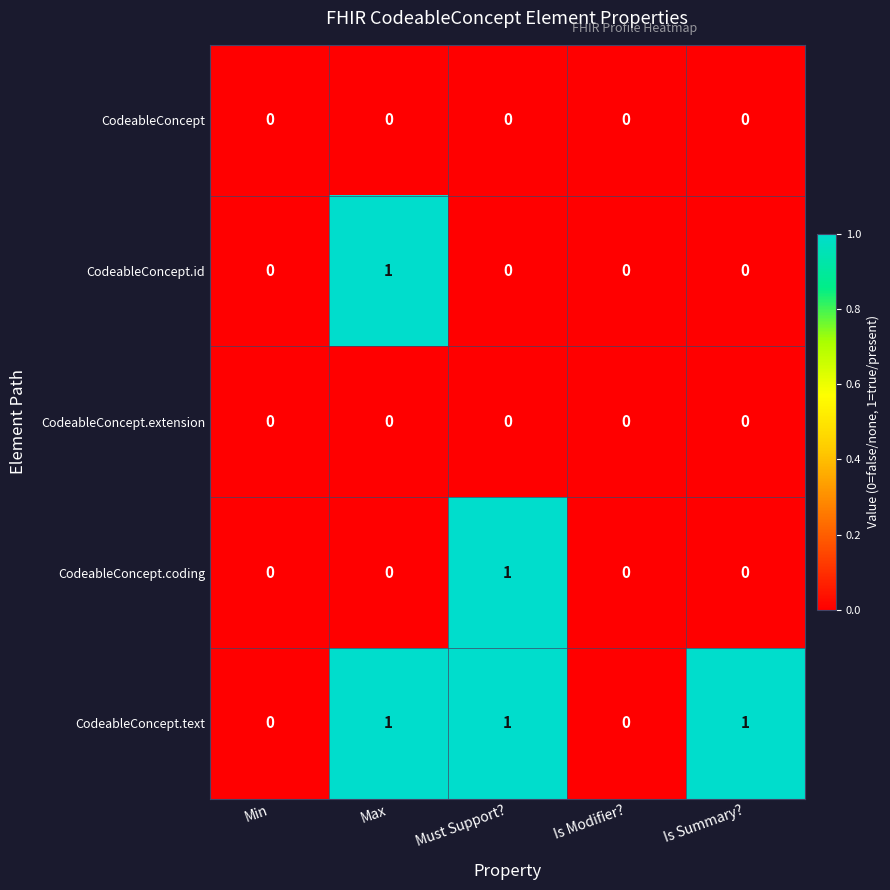

The value of CodeableConcept.coding at Is Modifier? is 1. True or false?

False